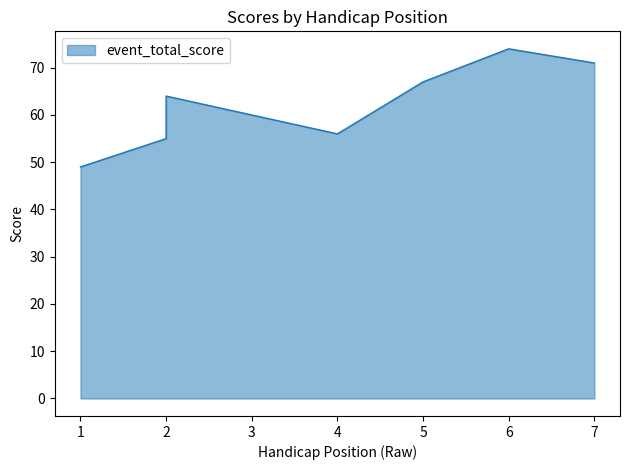

Which category has the highest value across all series?

6